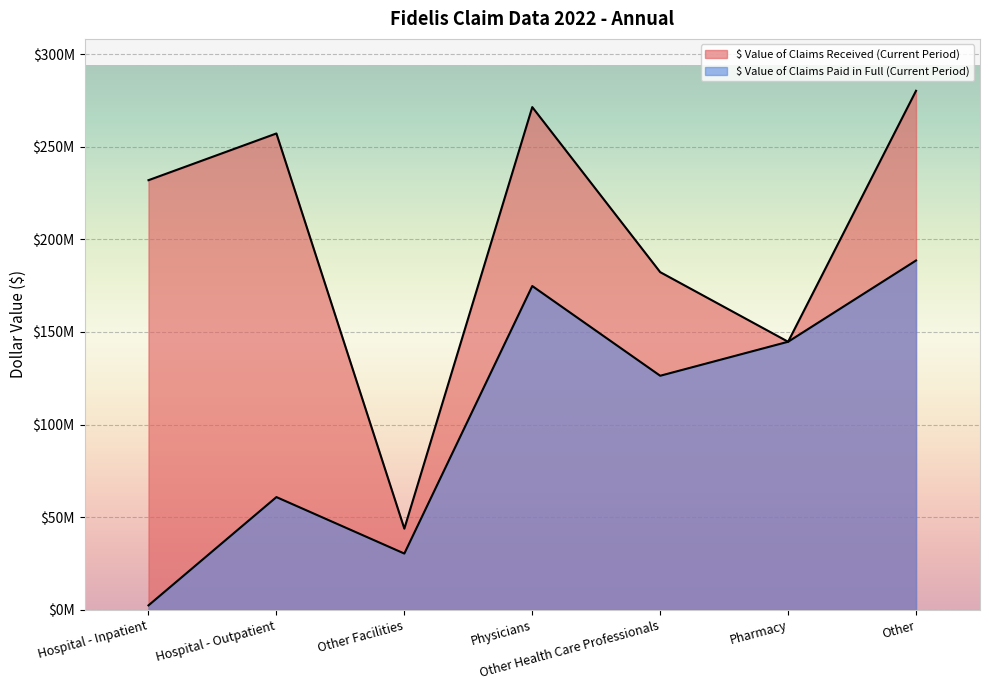

Is the value of $ Value of Claims Paid in Full (Current Period) at Hospital - Inpatient greater than the value of $ Value of Claims Received (Current Period) at Other Health Care Professionals?

No